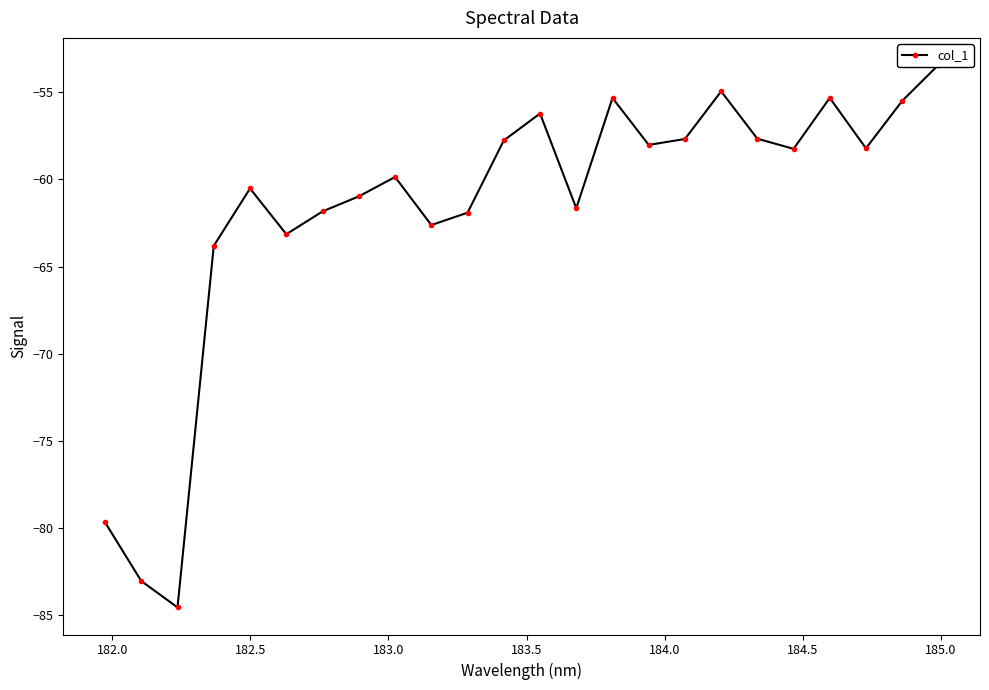

How many values exceed -58?

9